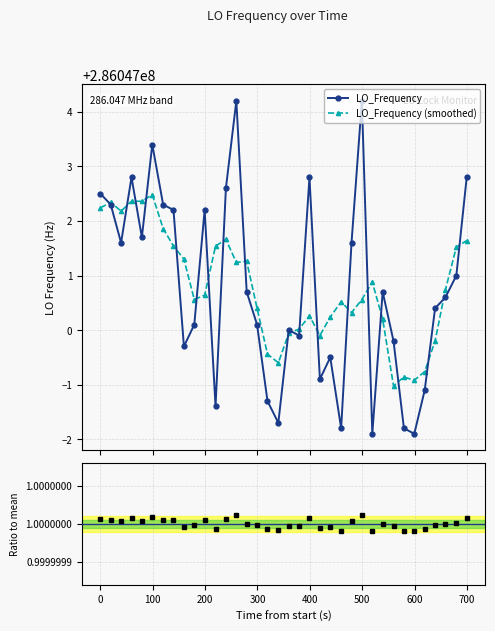

How many lines are shown in the chart?

3